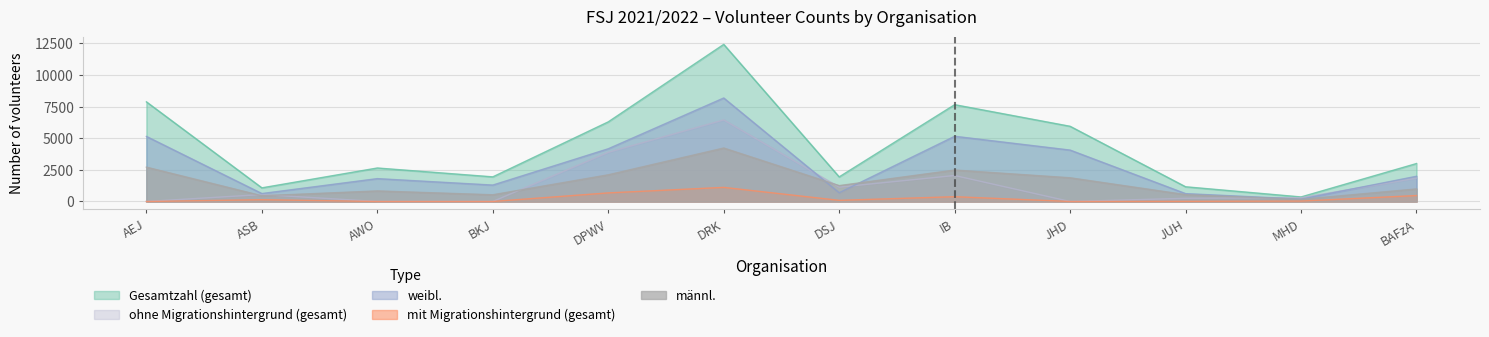

What position from the left is BAFzA?

12